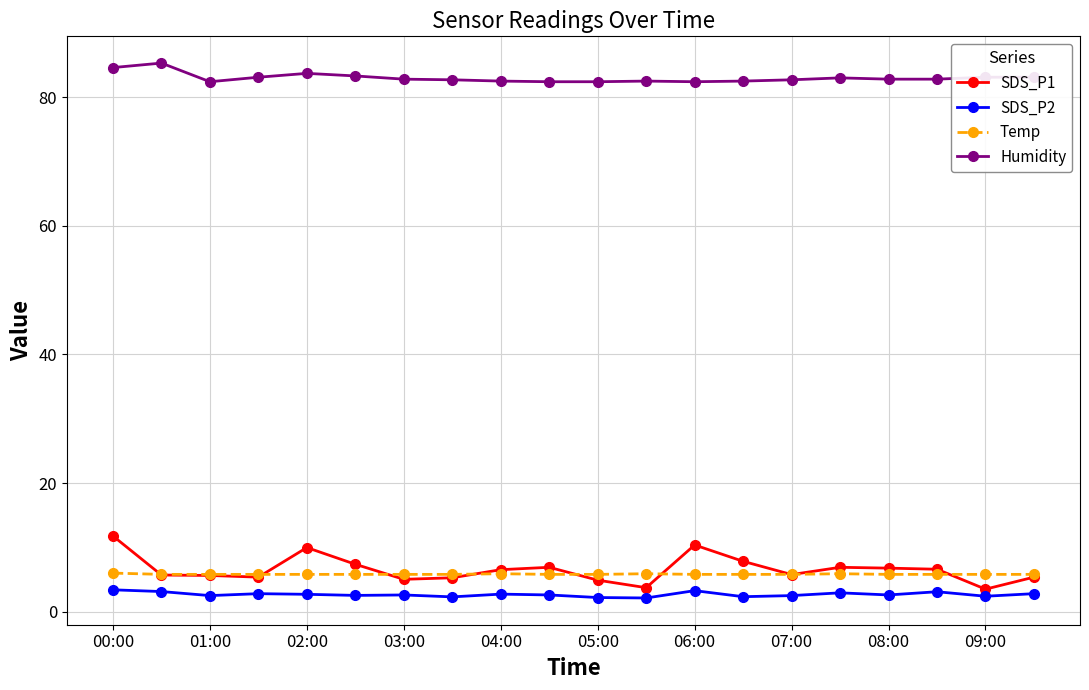

Rank the series by their maximum value, from highest to lowest.

Humidity, SDS_P1, Temp, SDS_P2